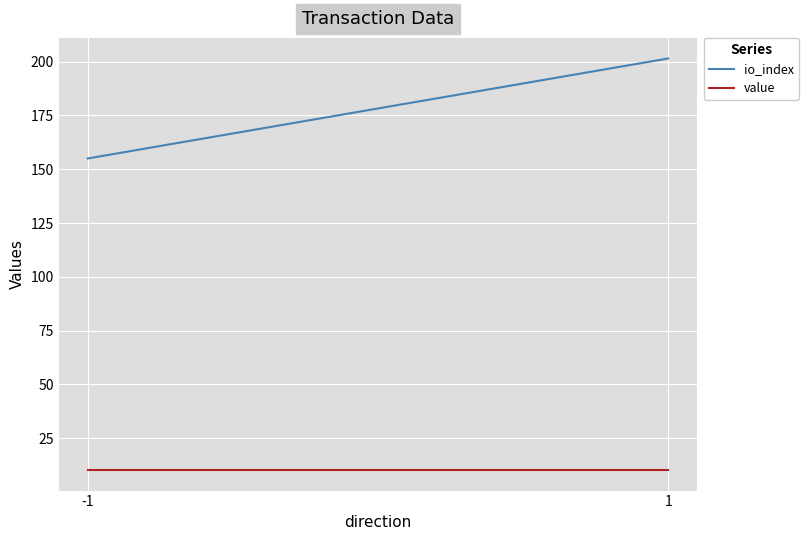

What is the value of the value point at the 2nd from the left?

10.2